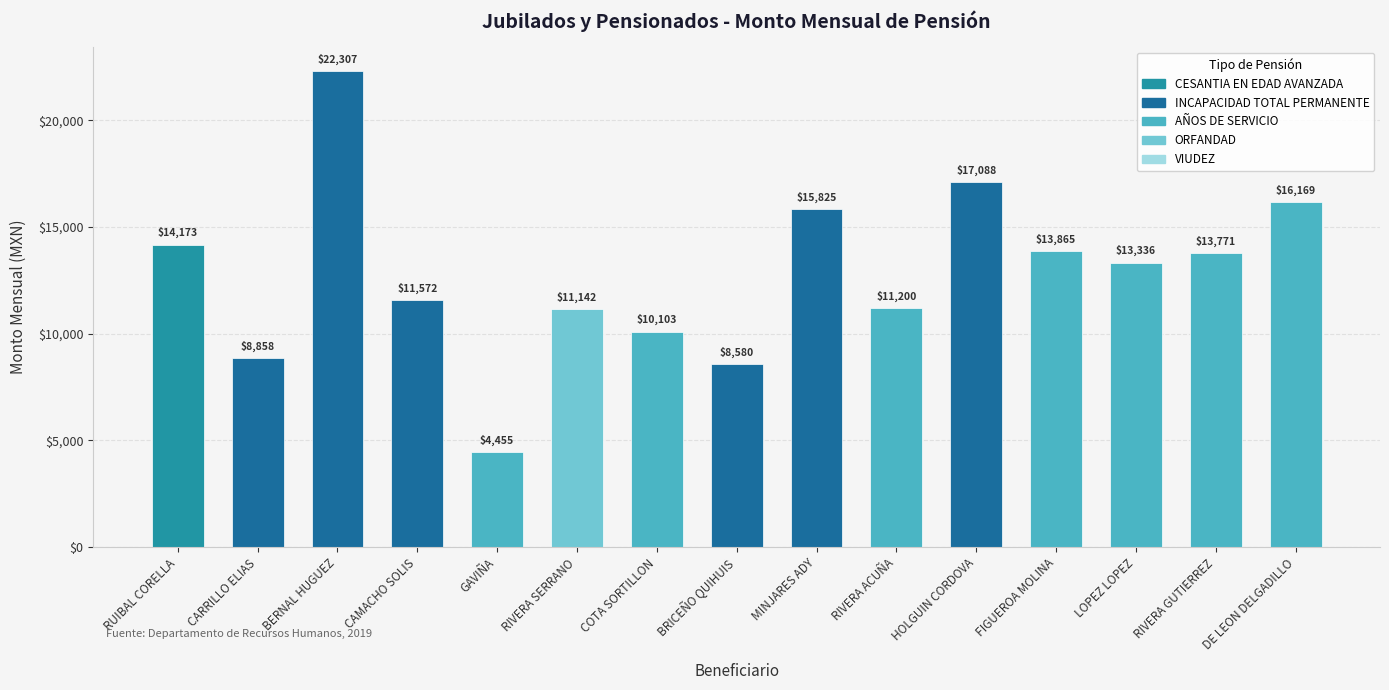

What is the sum of all values?

192442.4